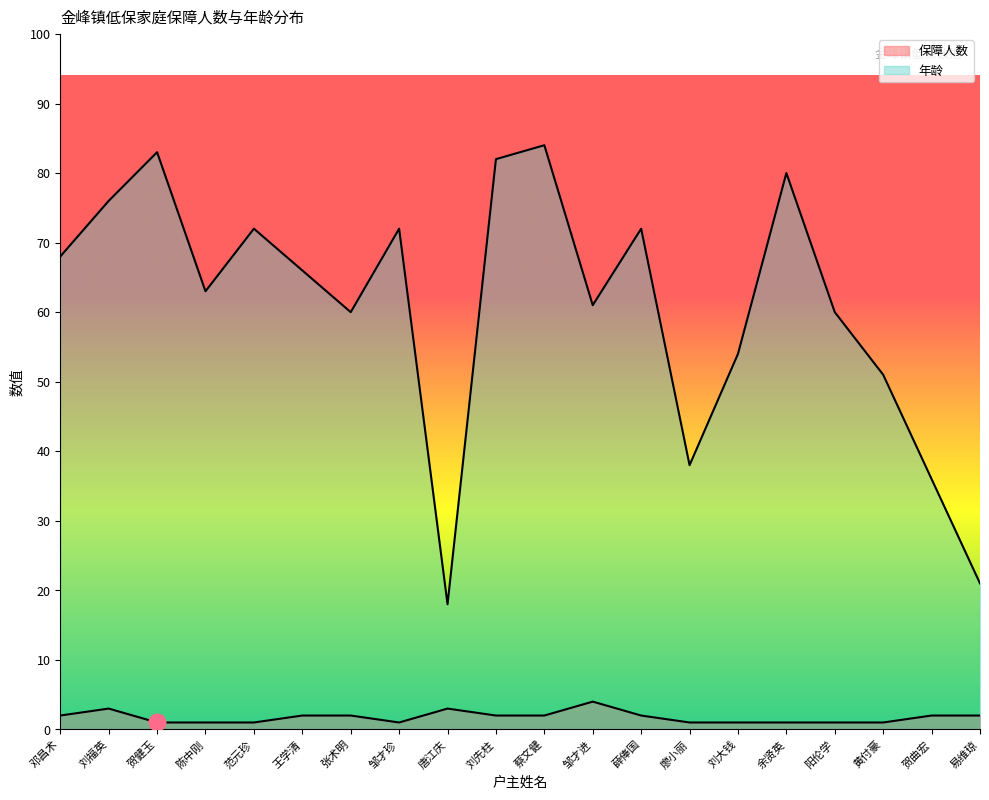

What is the difference between the maximum and minimum values in the 年龄 series?

66